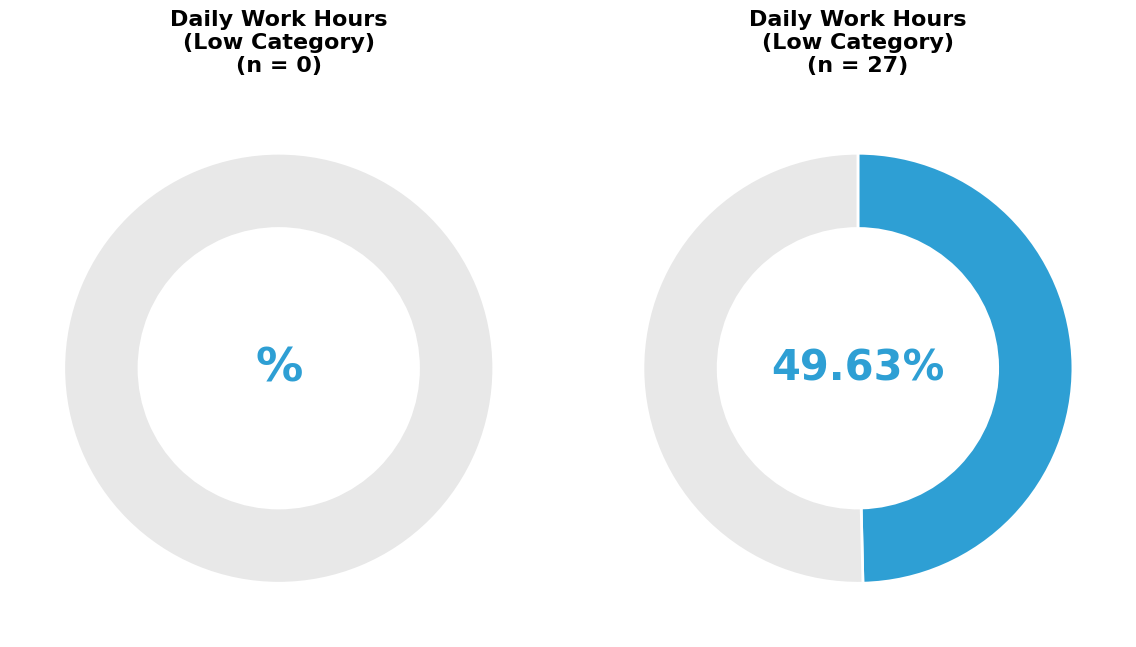

Is 14 the majority of the pie?

No